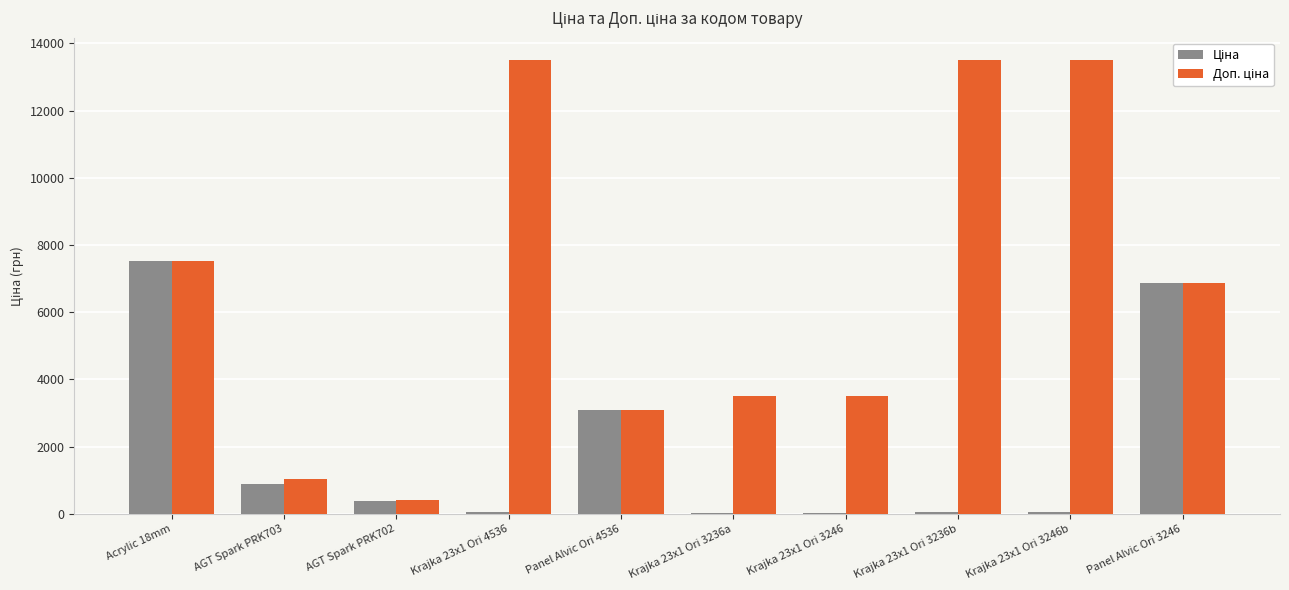

At which category is the sum across all series the highest?

Acrylic 18mm